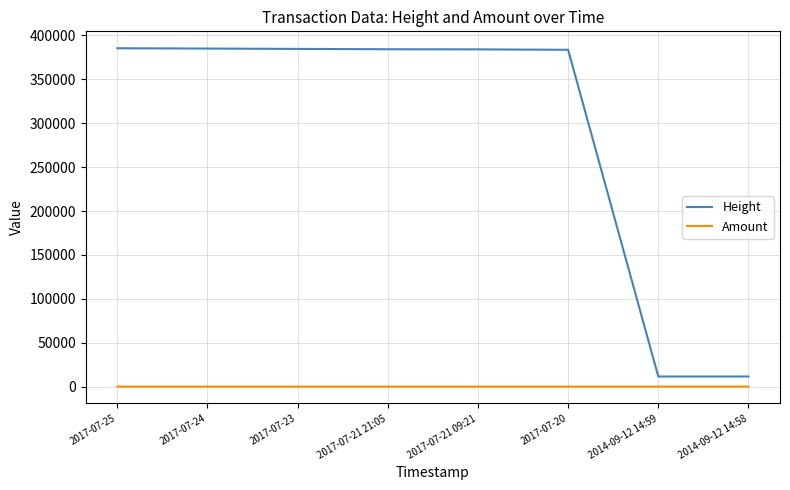

What are all the series names shown in the legend?

Height, Amount